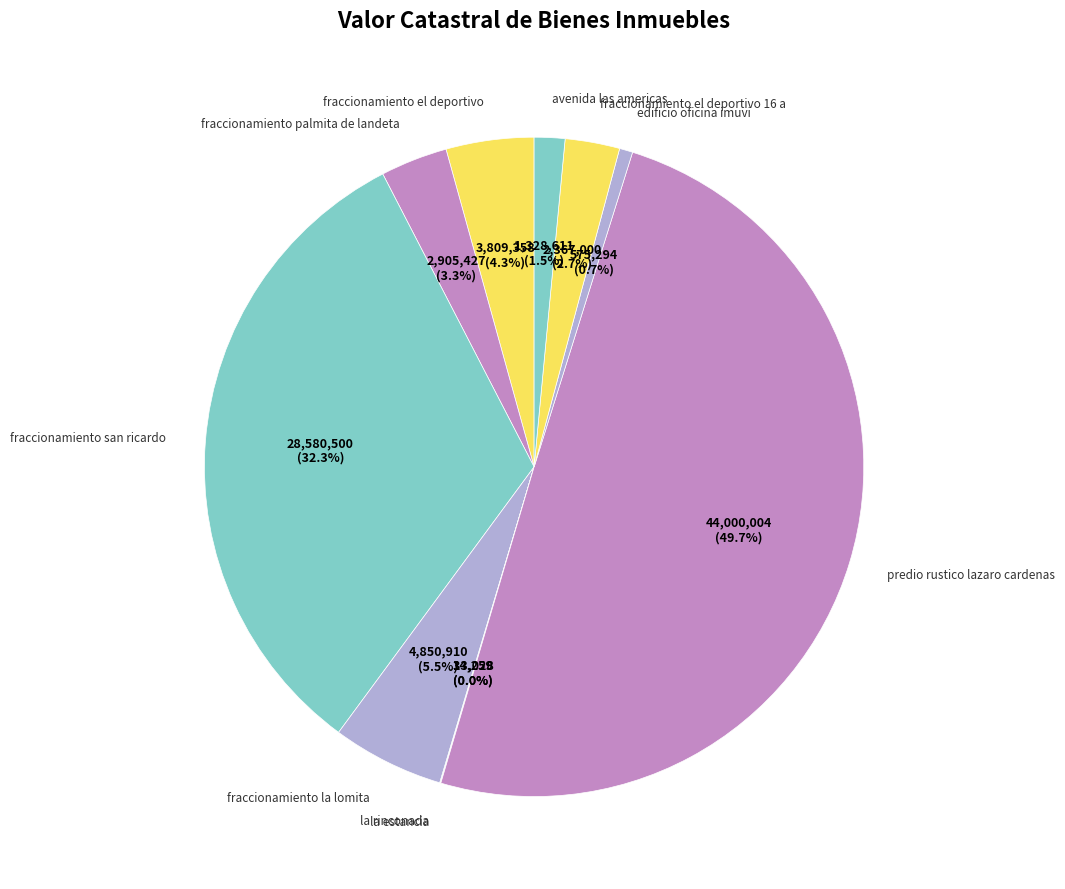

What is the largest slice in the pie chart?

predio rustico lazaro cardenas